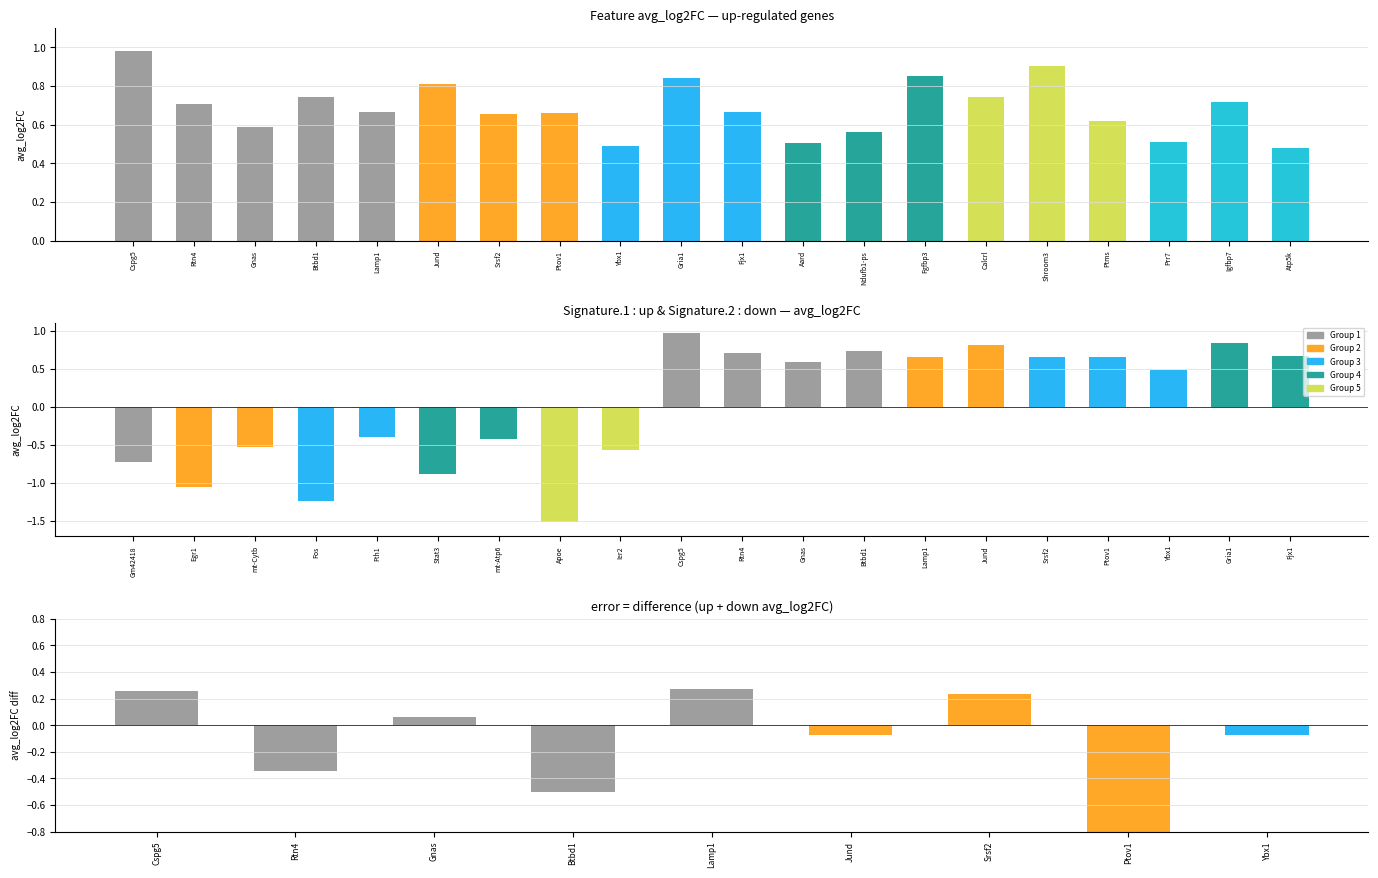

How many categories are shown in the chart?

20